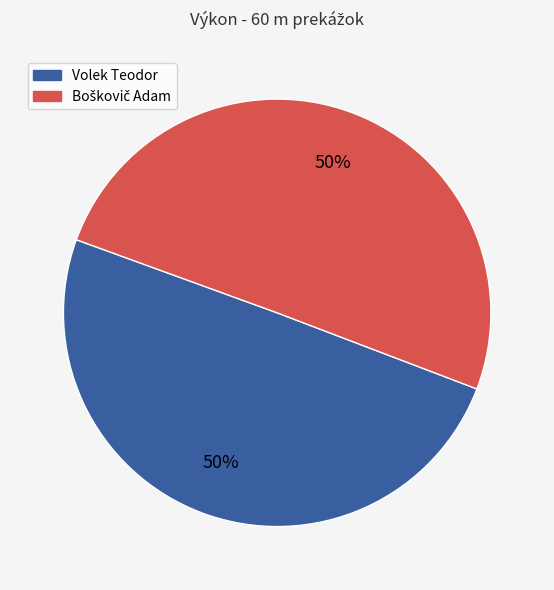

What percentage is the Volek Teodor slice, to the nearest percent?

50%